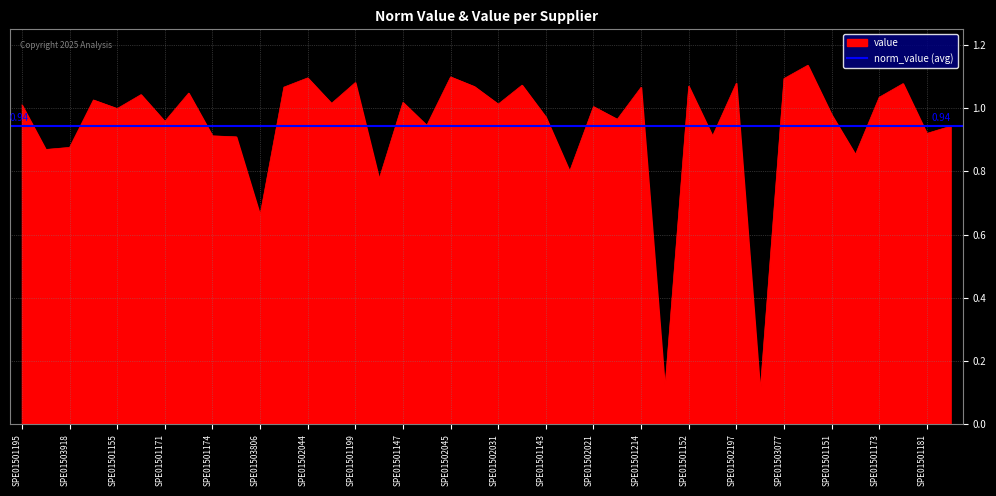

What position from the right is SPE01502021?

16